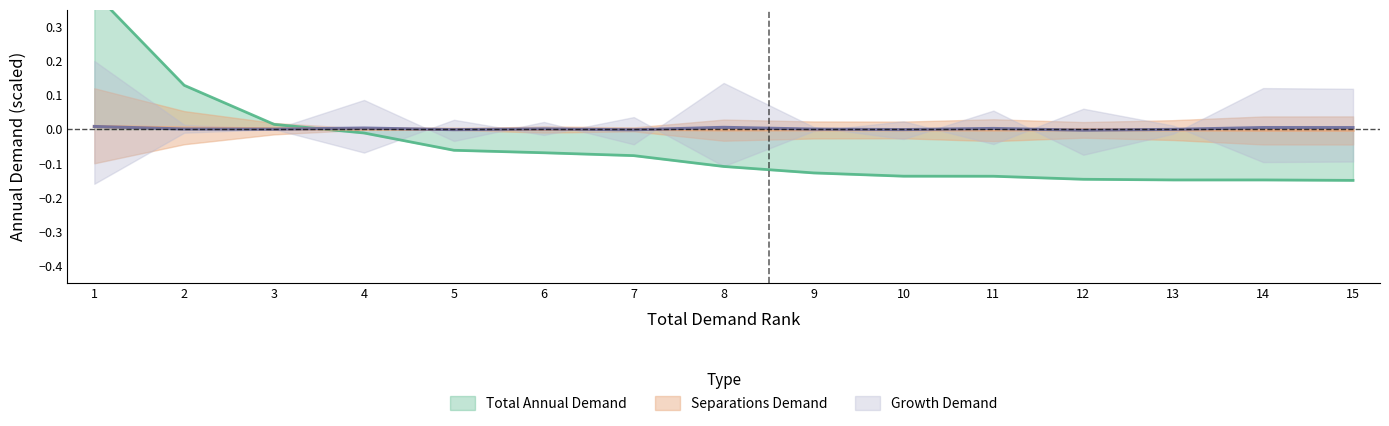

How many series are shown in this chart?

3